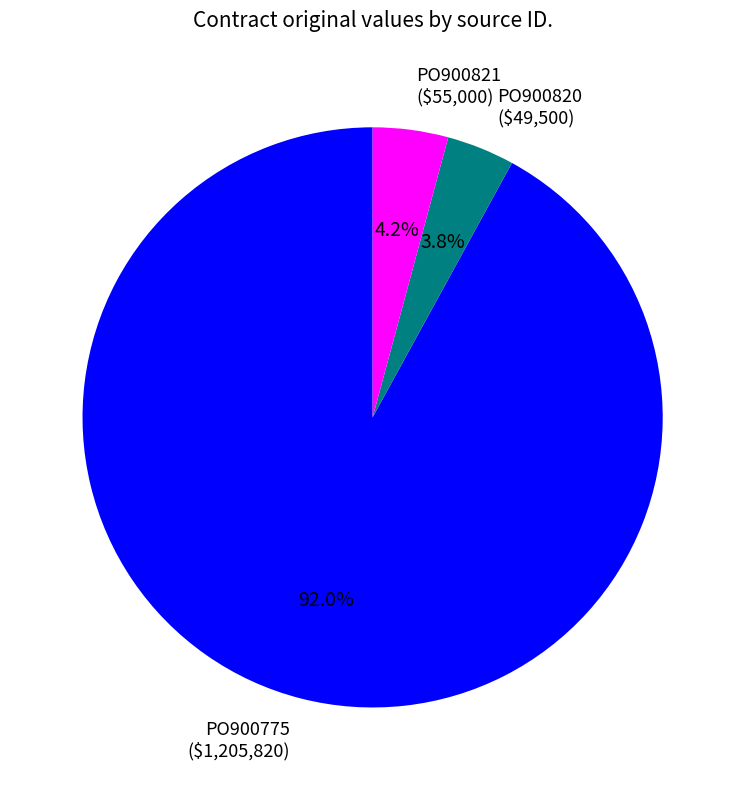

Which slice is the largest?

PO900775